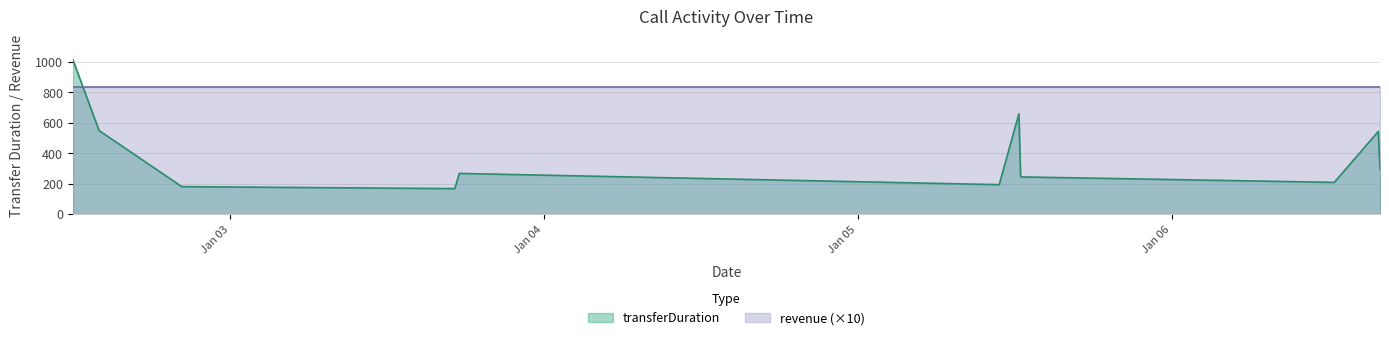

List the labels in order of value, smallest first.

2024-01-03 17:11:18, 2024-01-02 20:19:06, 2024-01-05 10:48:40, 2024-01-06 12:25:40, 2024-01-05 12:26:58, 2024-01-03 17:32:09, 2024-01-06 15:55:32, 2024-01-06 15:47:41, 2024-01-02 13:59:30, 2024-01-05 12:18:54, 2024-01-02 11:59:18